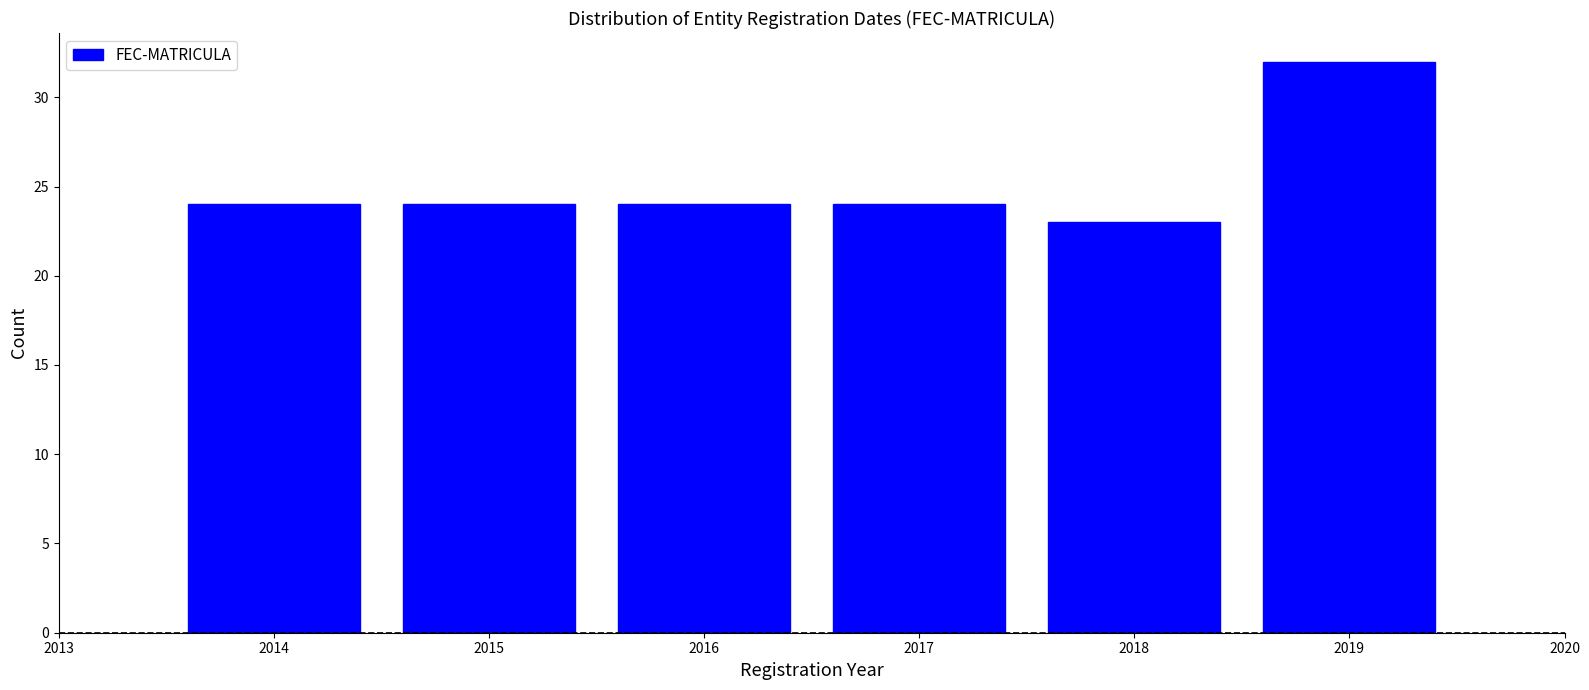

Reading left to right, transcribe this chart: for each bar, give the range it covers on the x-axis and its height. The values are not printed on the chart, so give them approximately, as read against the axis.

2013.5 to 2014.5: 24
2014.5 to 2015.5: 24
2015.5 to 2016.5: 24
2016.5 to 2017.5: 24
2017.5 to 2018.5: 23
2018.5 to 2019.5: 32